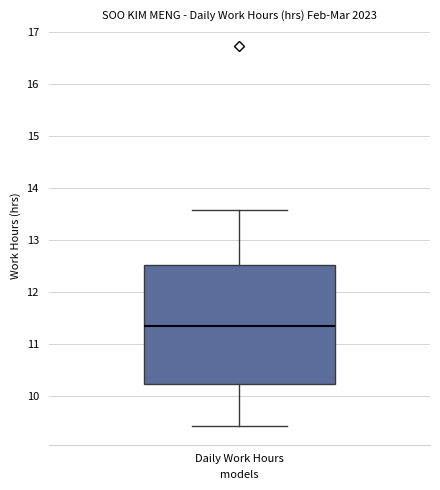

Where does the median line of the box for Daily Work Hours sit on the y-axis? The values are not printed on the chart, so give them approximately, as read against the axis.

11.4